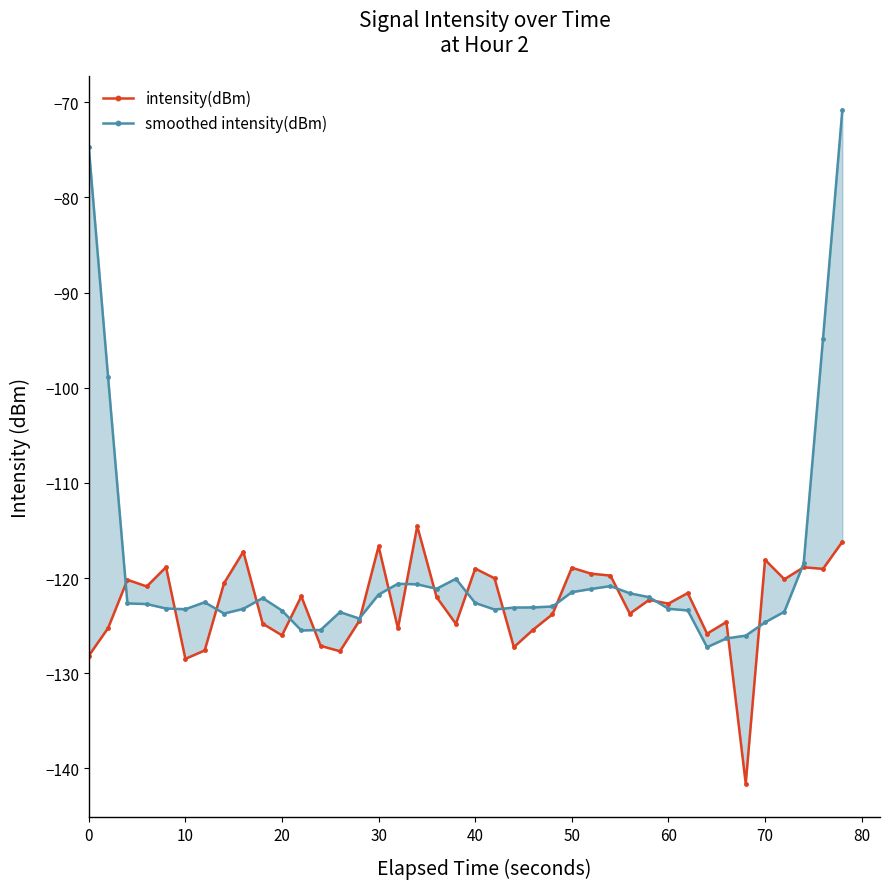

Where is the first local maximum for smoothed intensity(dBm)?

60